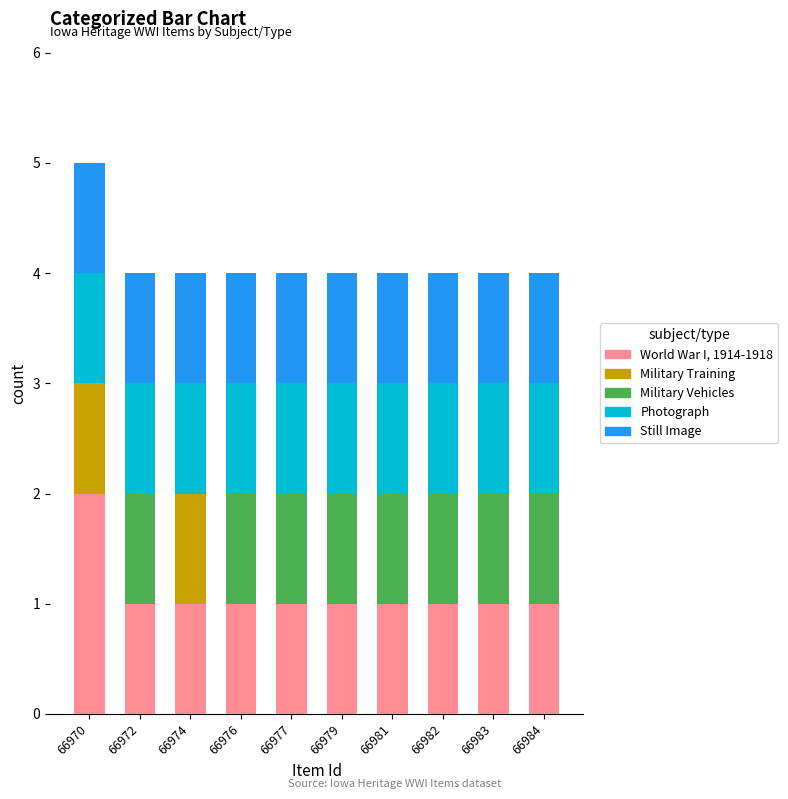

At which category is the sum across all series the highest?

66970